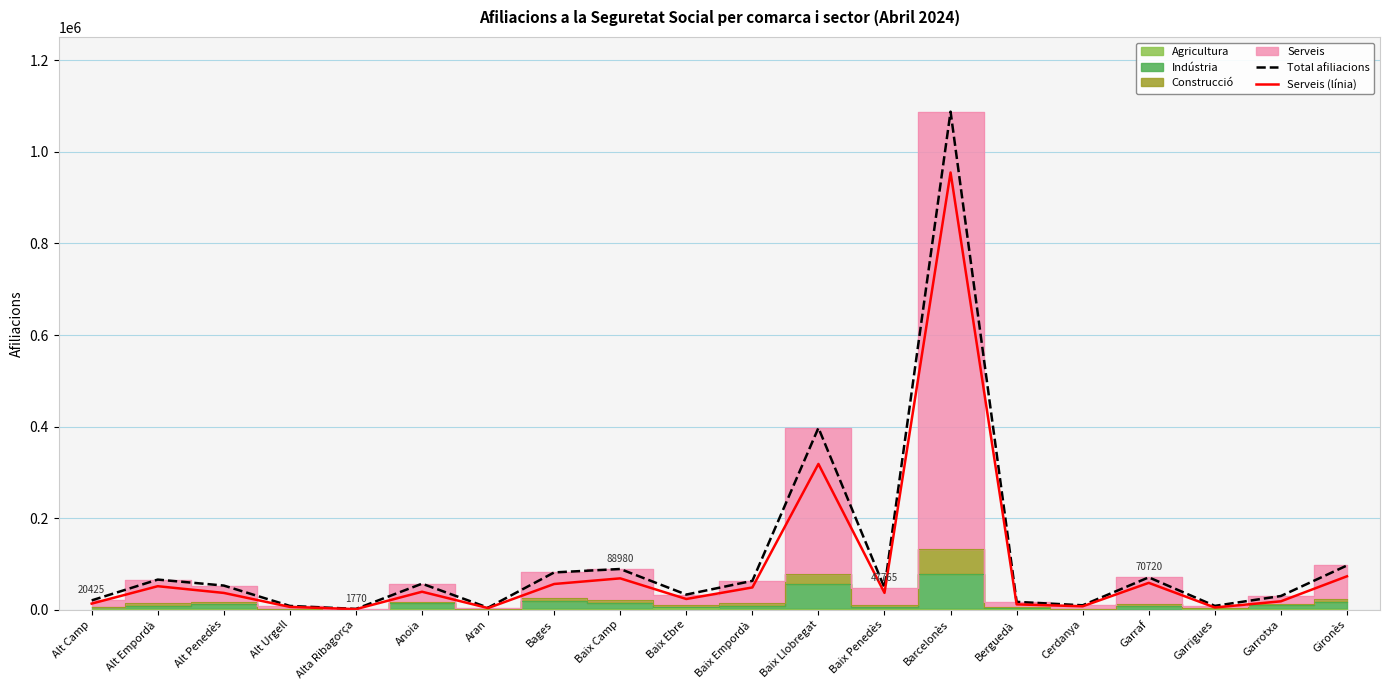

Between Baix Ebre and Cerdanya, which series saw the biggest shift?

Total afiliacions